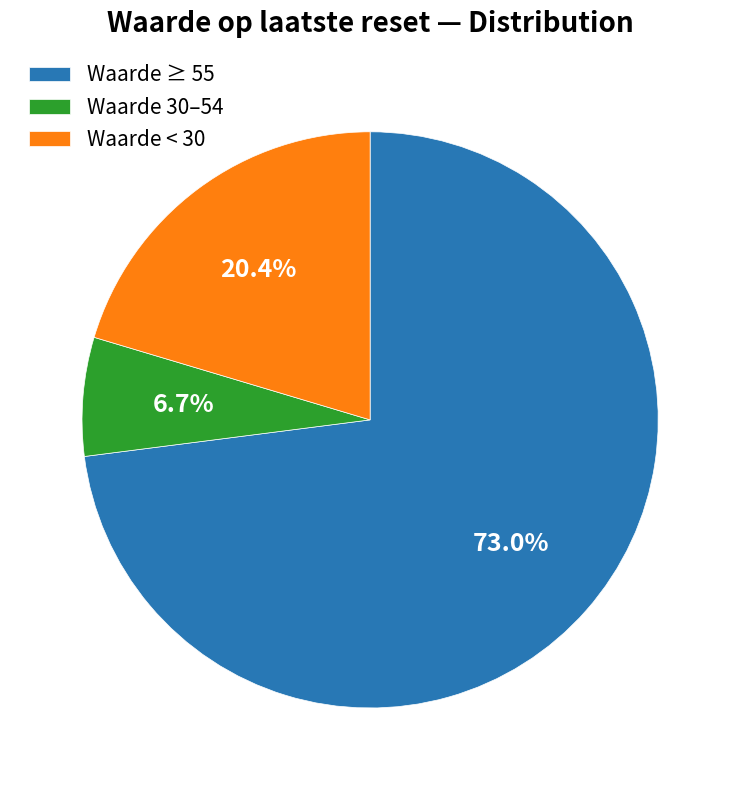

Rank the categories by value from lowest to highest.

Waarde 30–54, Waarde < 30, Waarde ≥ 55